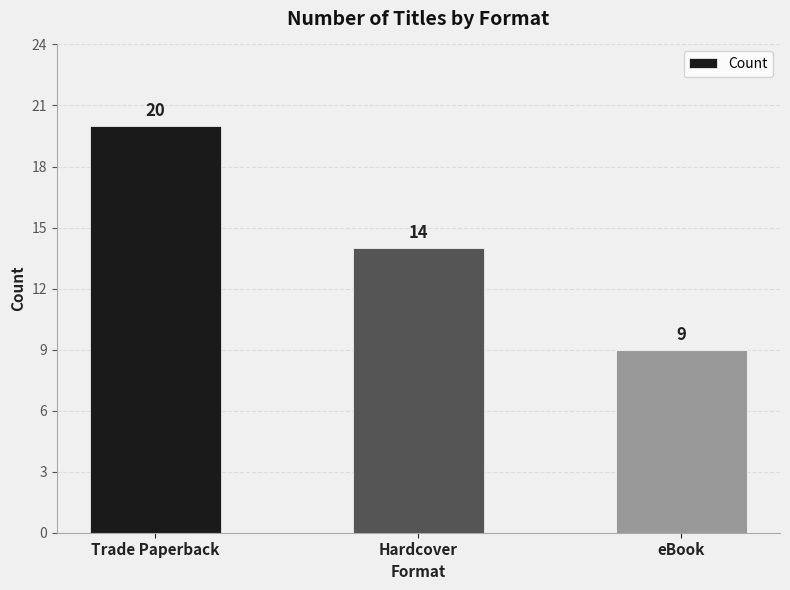

List the labels in order of value, largest first.

Trade Paperback, Hardcover, eBook